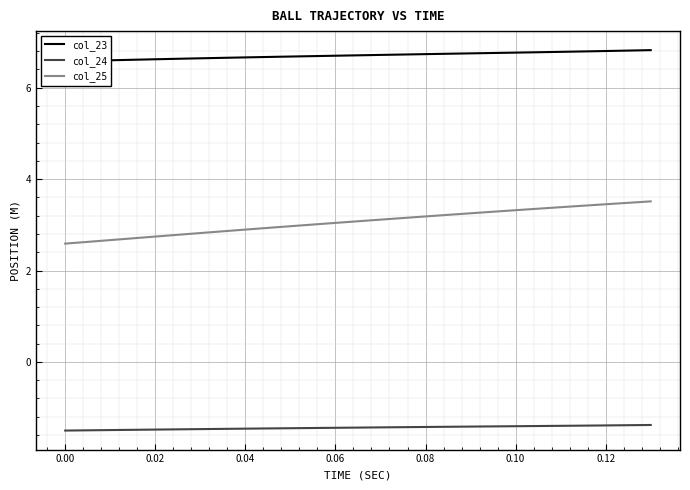

What is the lowest value of the col_25 series?

2.6